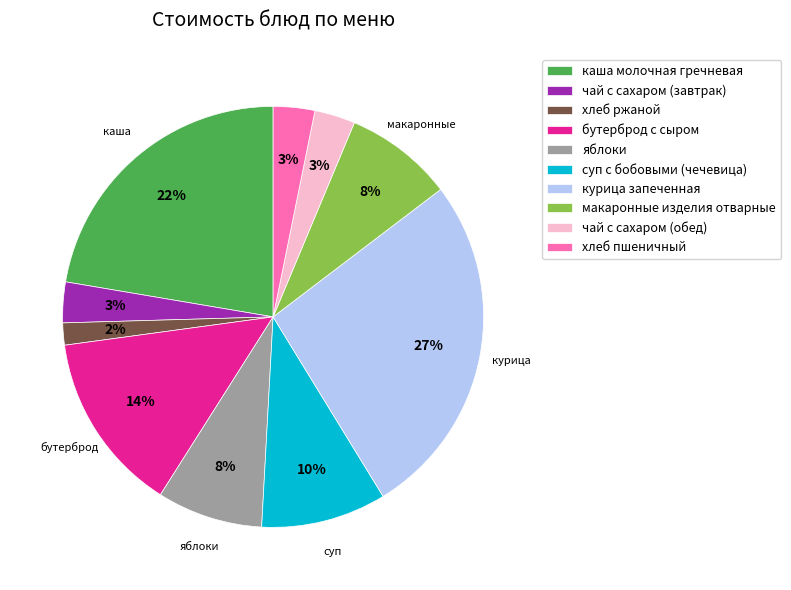

What is the largest slice in the pie chart?

курица запеченная